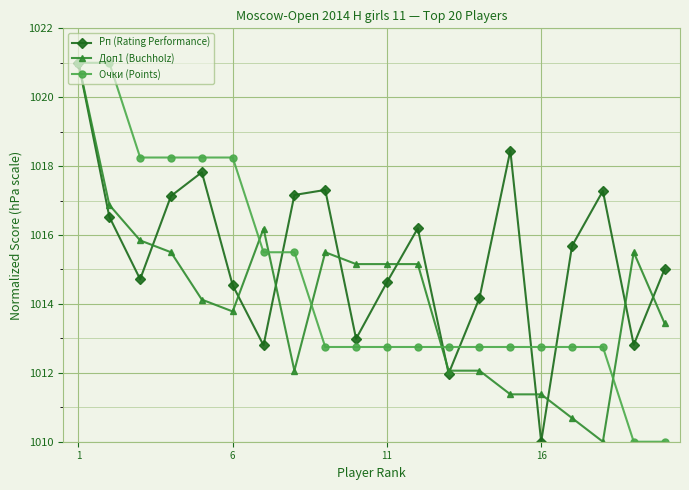

What is the lowest value of the Рп (Rating Performance) series?

1010.0